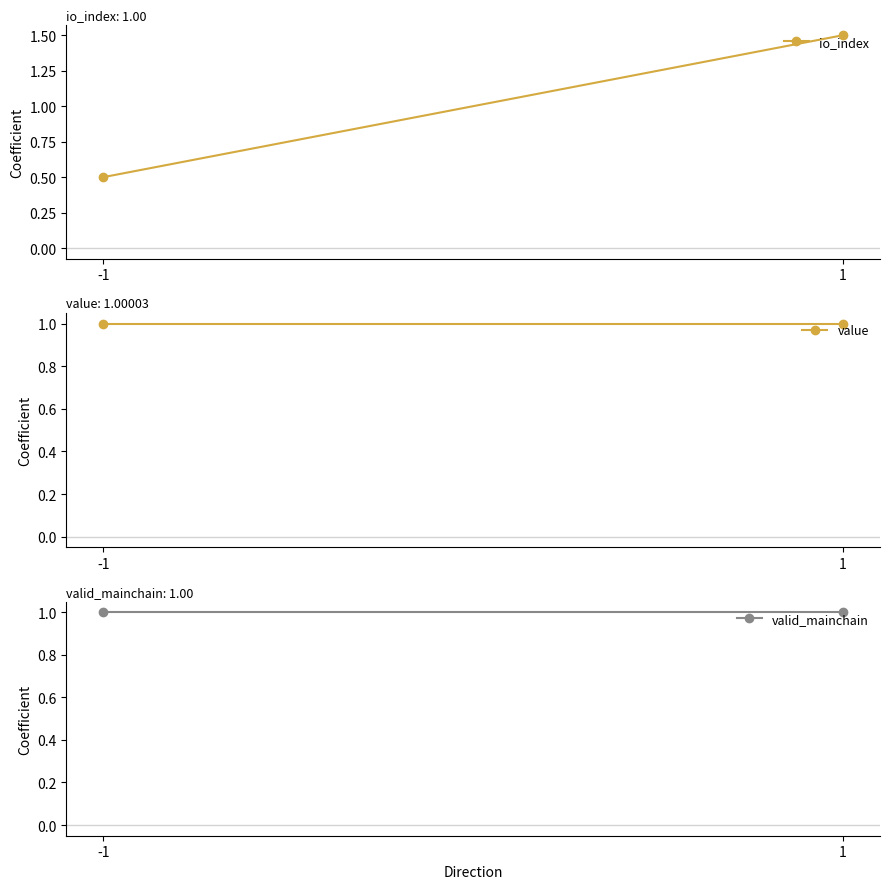

What is the maximum value for value?

1.0